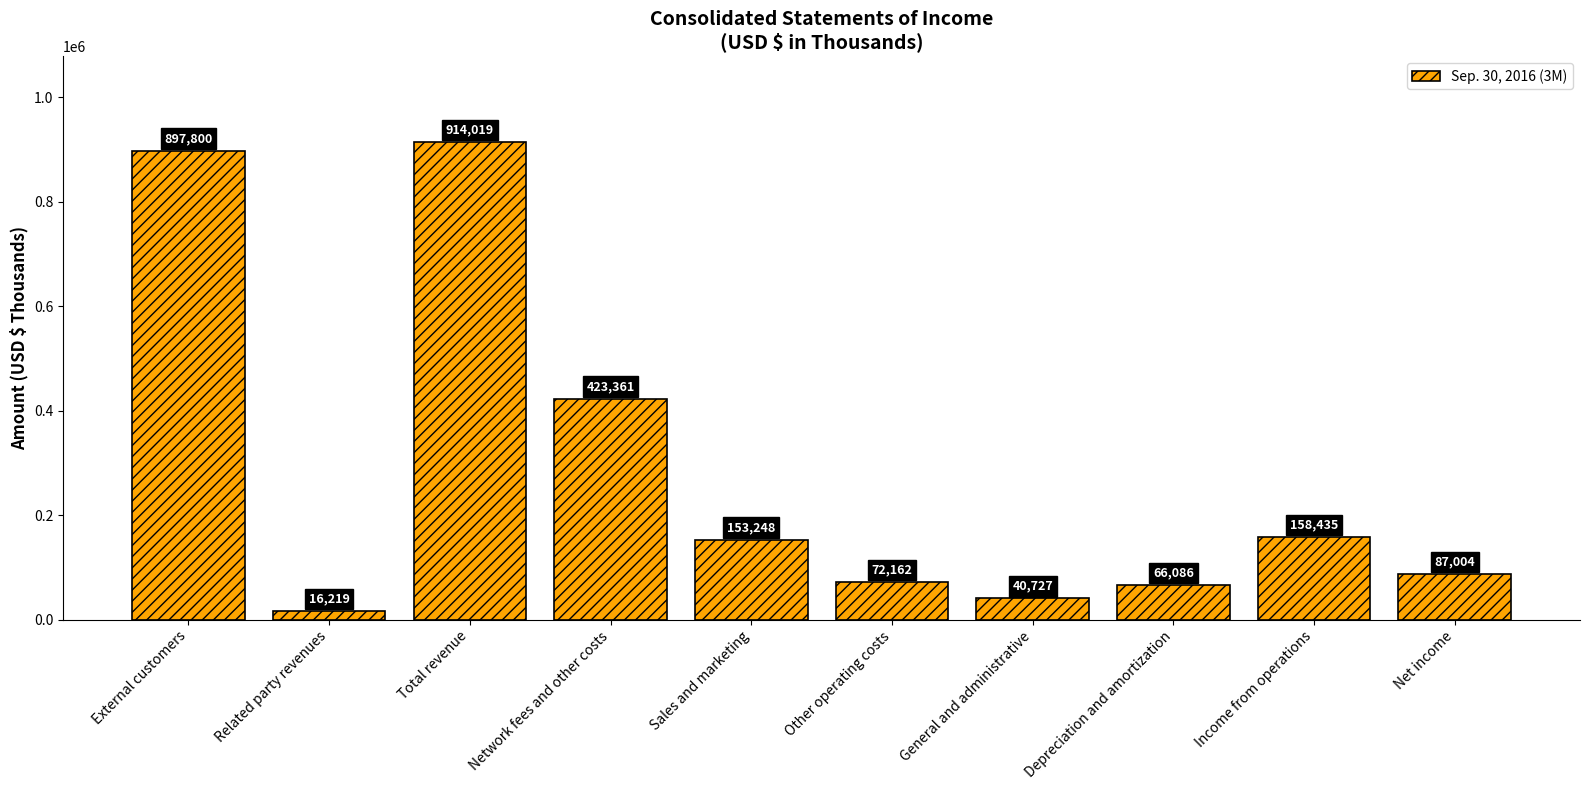

What is the maximum value shown in the chart?

914019